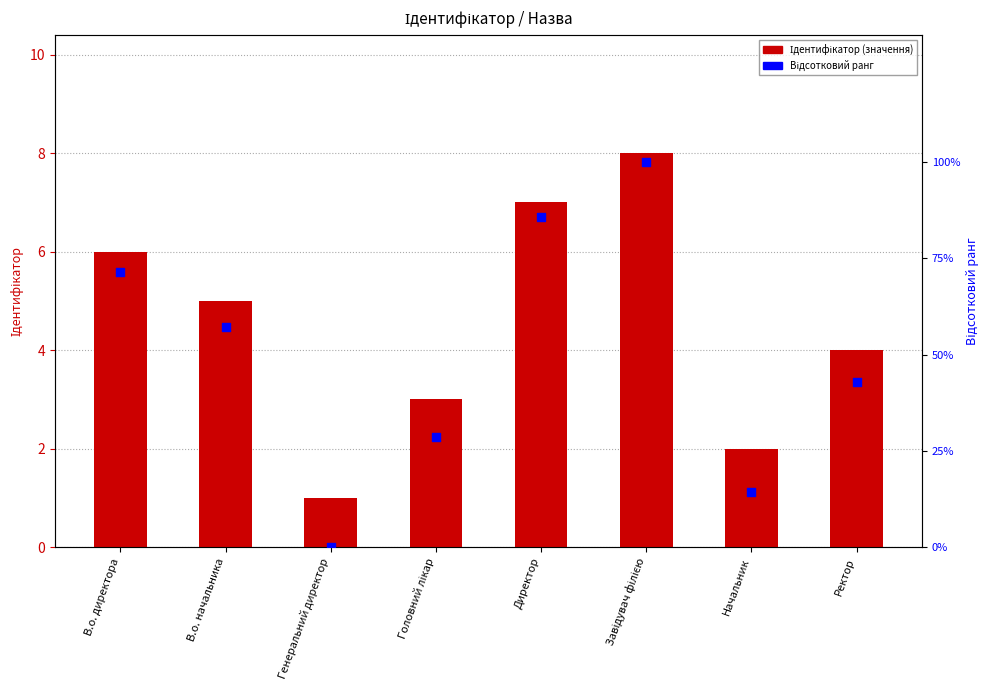

At which category is the sum across all series the highest?

Завідувач філією